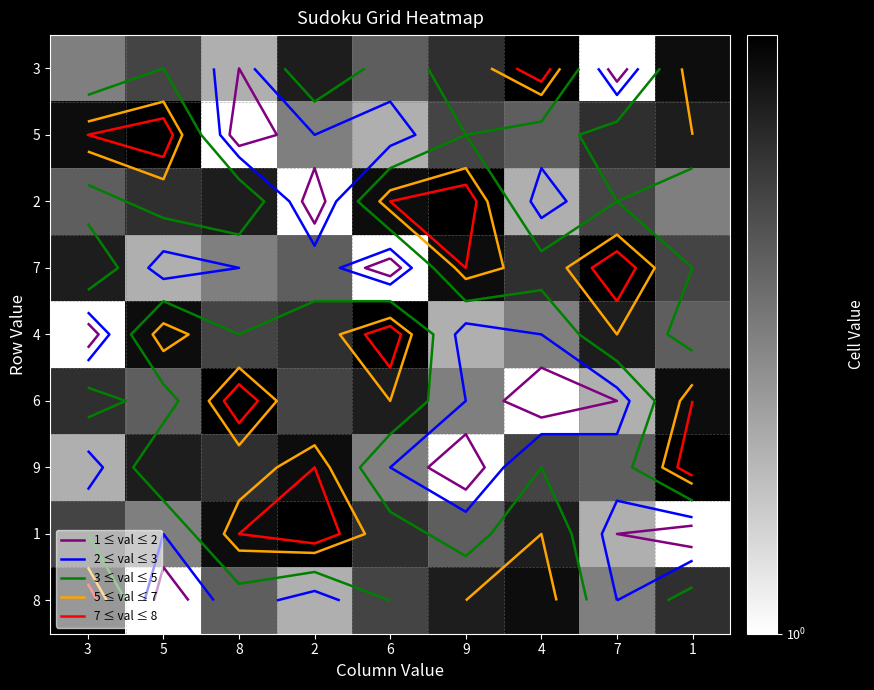

What is the minimum value shown in the chart?

1